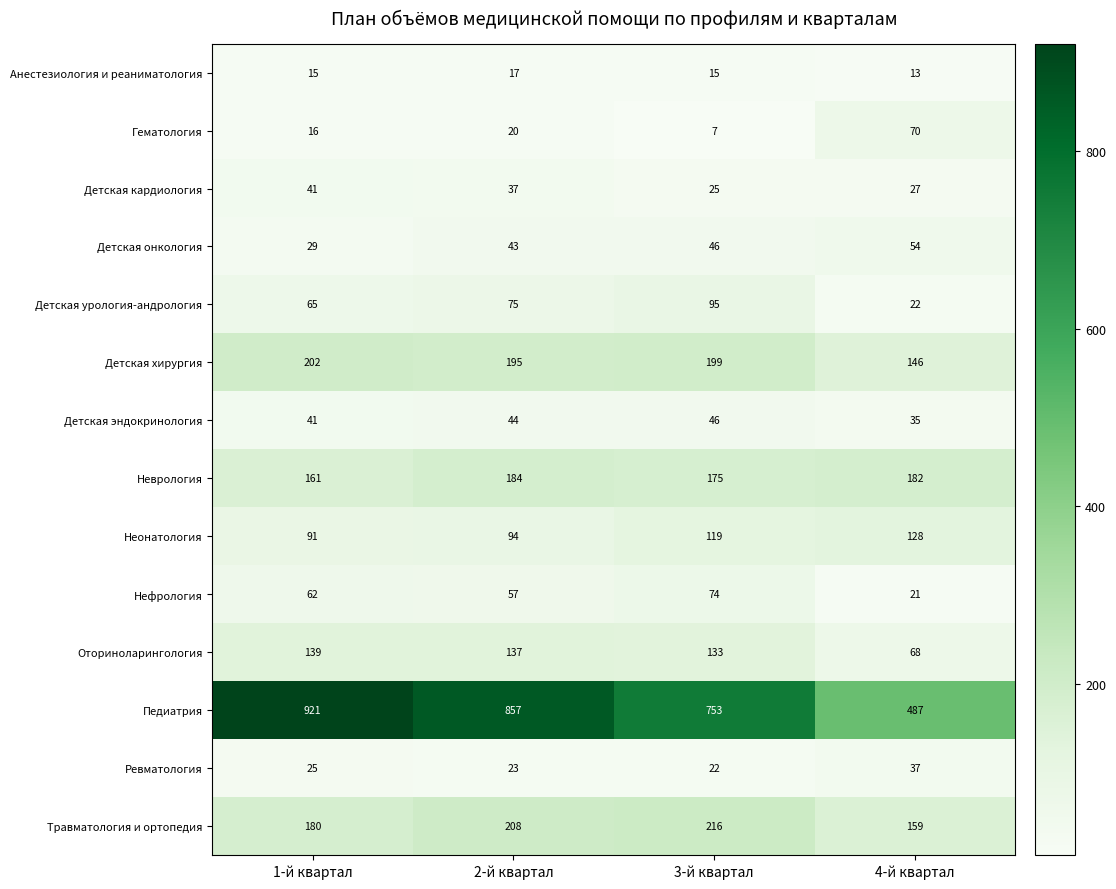

What is the difference between the maximum and minimum values in the Детская онкология series?

25